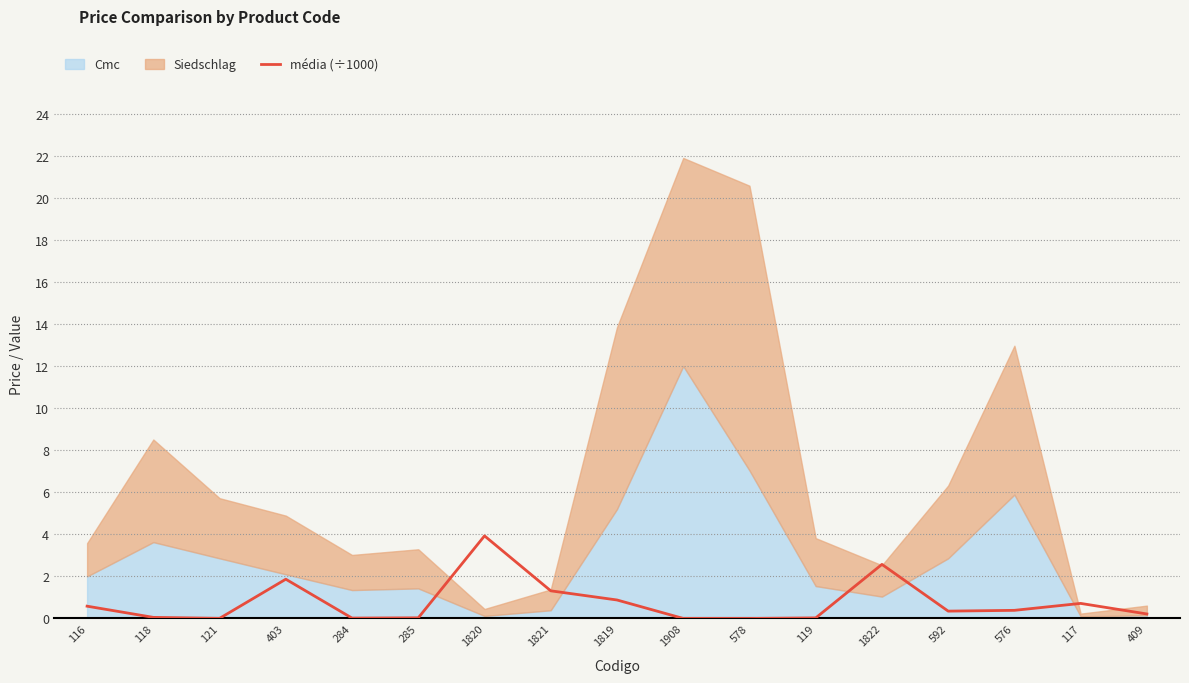

What is the label of the 9th point from the right?

1819